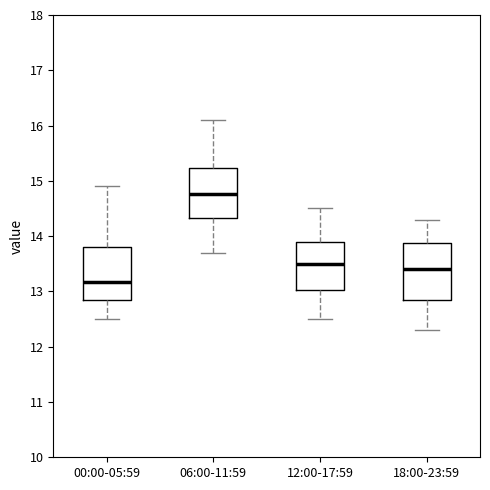

Reading left to right, read every box against the y-axis: the position of its median line, the range the box covers, and the ends of its whiskers. The values are not printed on the chart, so give them approximately, as read against the axis.

00:00-05:59: median 13.2, box 12.8 to 13.8, whiskers 12.5 to 14.9
06:00-11:59: median 14.8, box 14.3 to 15.2, whiskers 13.7 to 16.1
12:00-17:59: median 13.5, box 13.0 to 13.9, whiskers 12.5 to 14.5
18:00-23:59: median 13.4, box 12.9 to 13.9, whiskers 12.3 to 14.3